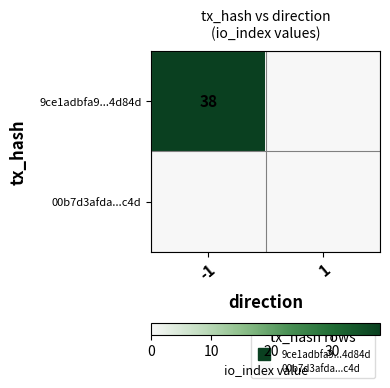

What is the total value across all series at -1?

38